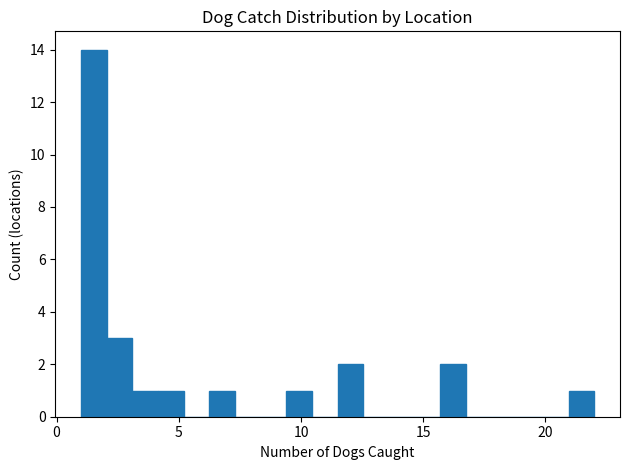

Around what value on the x-axis is the tallest bar? Give the approximate position of its centre, as read against the axis.

1.5